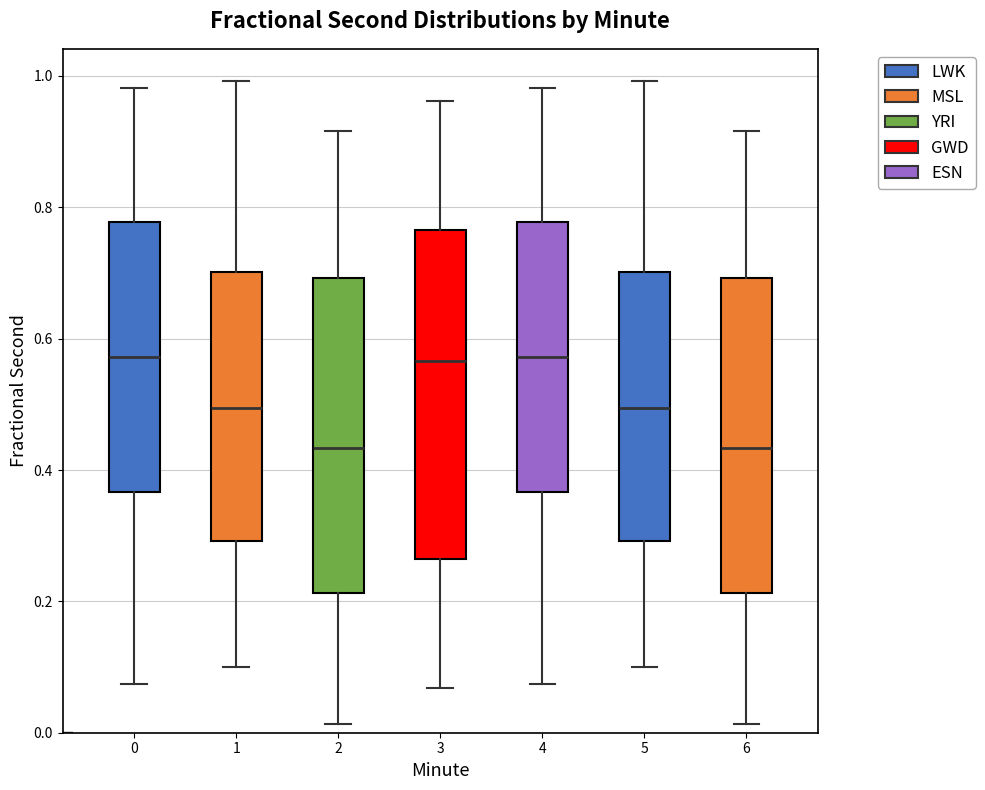

Which box is the tallest, from its lower edge to its upper edge?

3